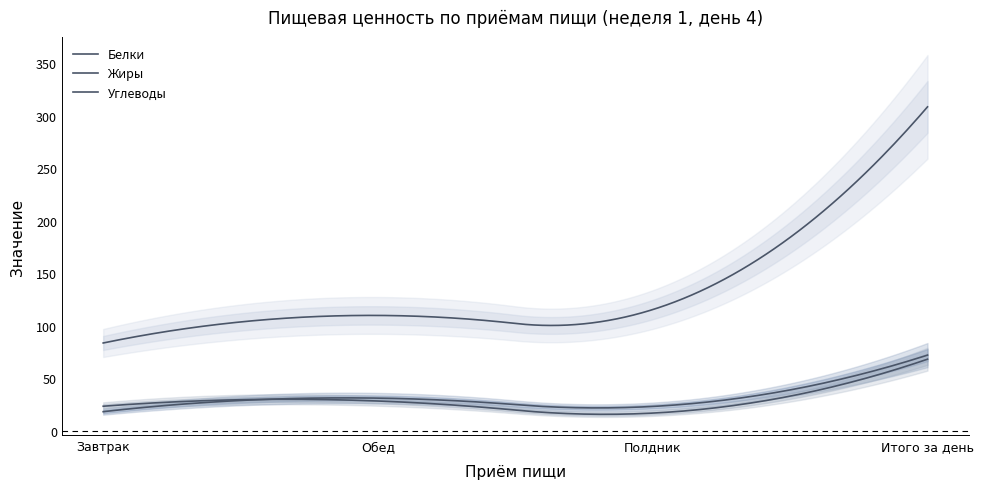

Between Завтрак and Итого за день, which is larger?

Итого за день